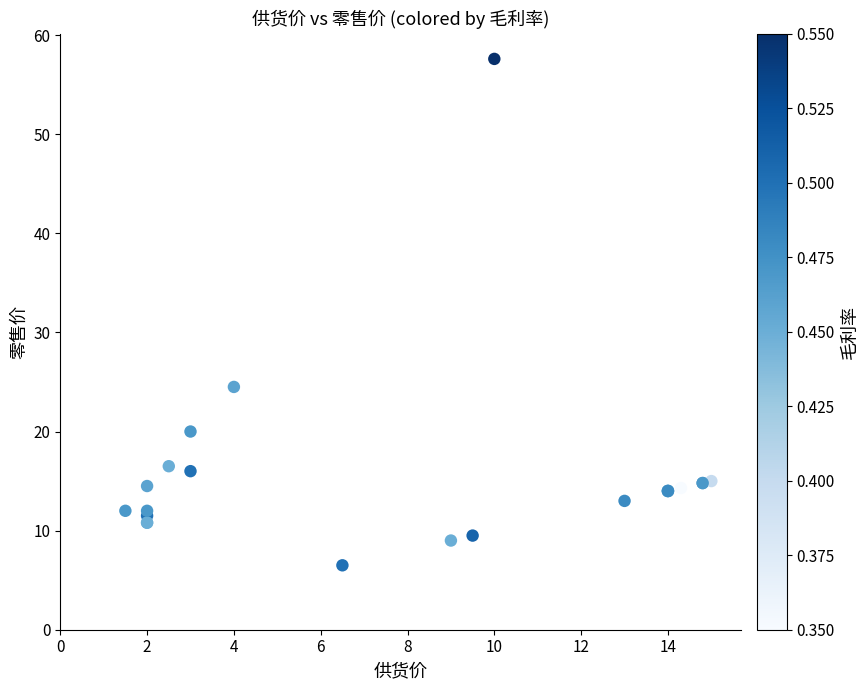

What Y value in the scatter plot is closest to 32?

24.5